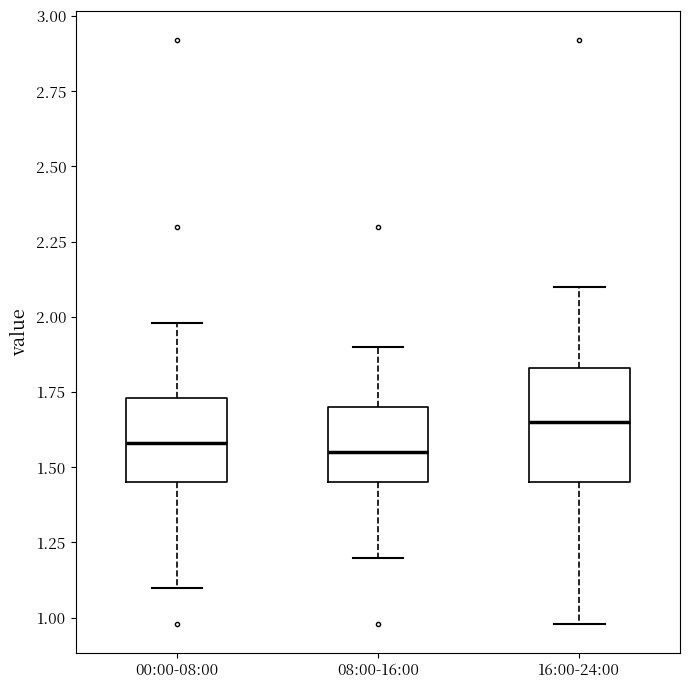

Reading left to right, transcribe this box plot: for each box, give where its median line is, the range the box spans, and where its two whiskers end, as read against the y-axis. The values are not printed on the chart, so give them approximately, as read against the axis.

00:00-08:00: median 1.60, box 1.45 to 1.75, whiskers 1.10 to 2.00
08:00-16:00: median 1.55, box 1.45 to 1.70, whiskers 1.20 to 1.90
16:00-24:00: median 1.65, box 1.45 to 1.85, whiskers 1.00 to 2.10